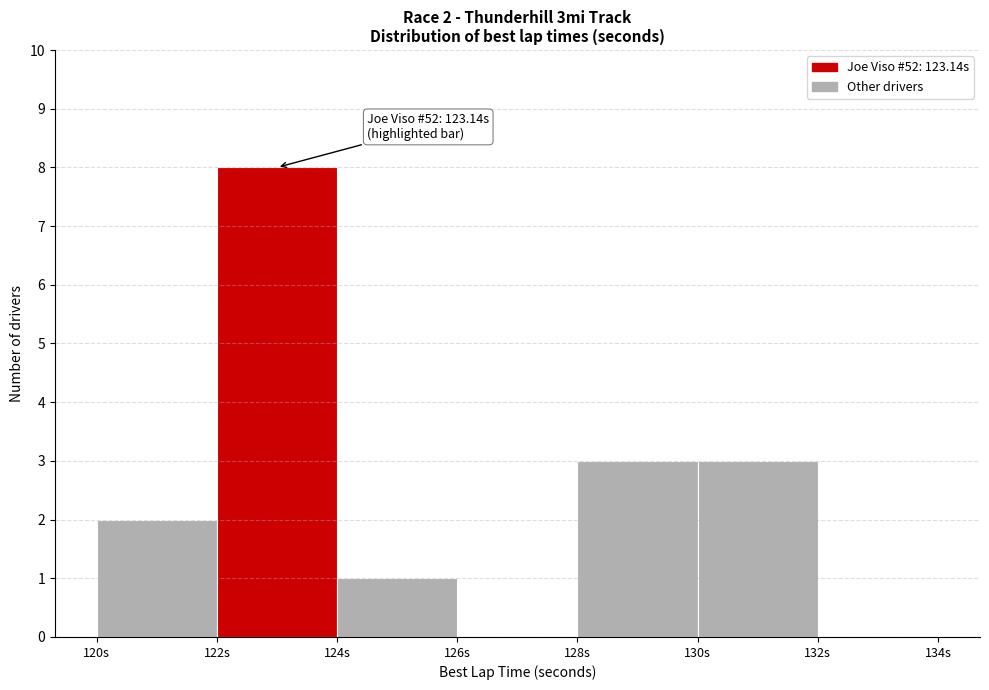

Over which range of the x-axis is the bar tallest?

122 to 124